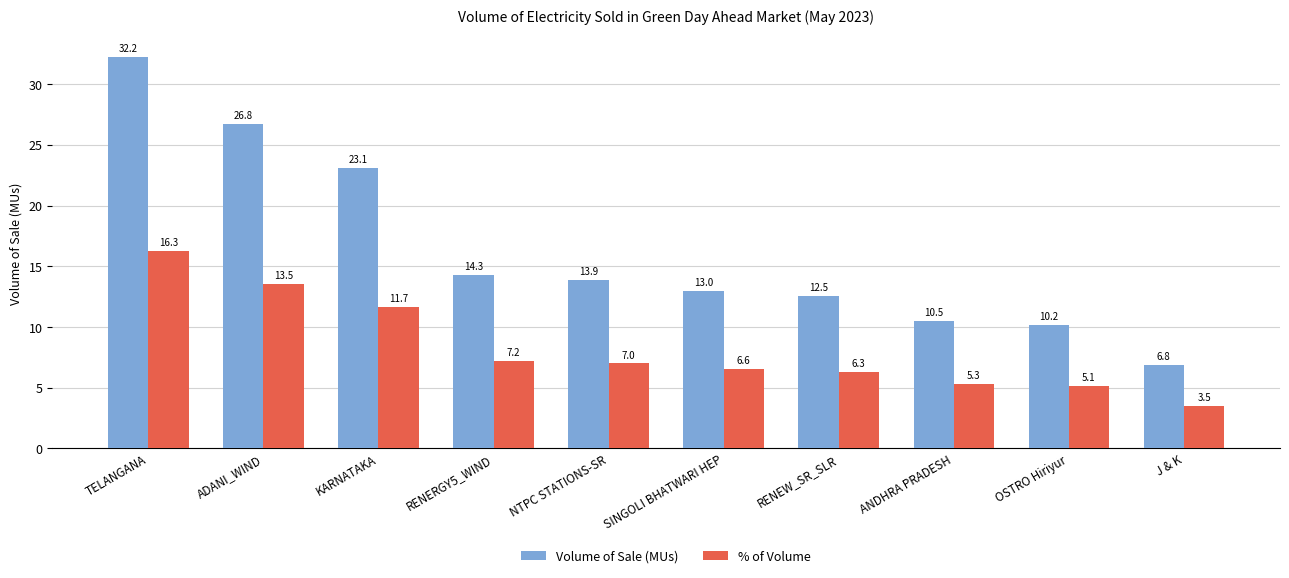

At which label is % of Volume closest to 9?

RENERGY5_WIND